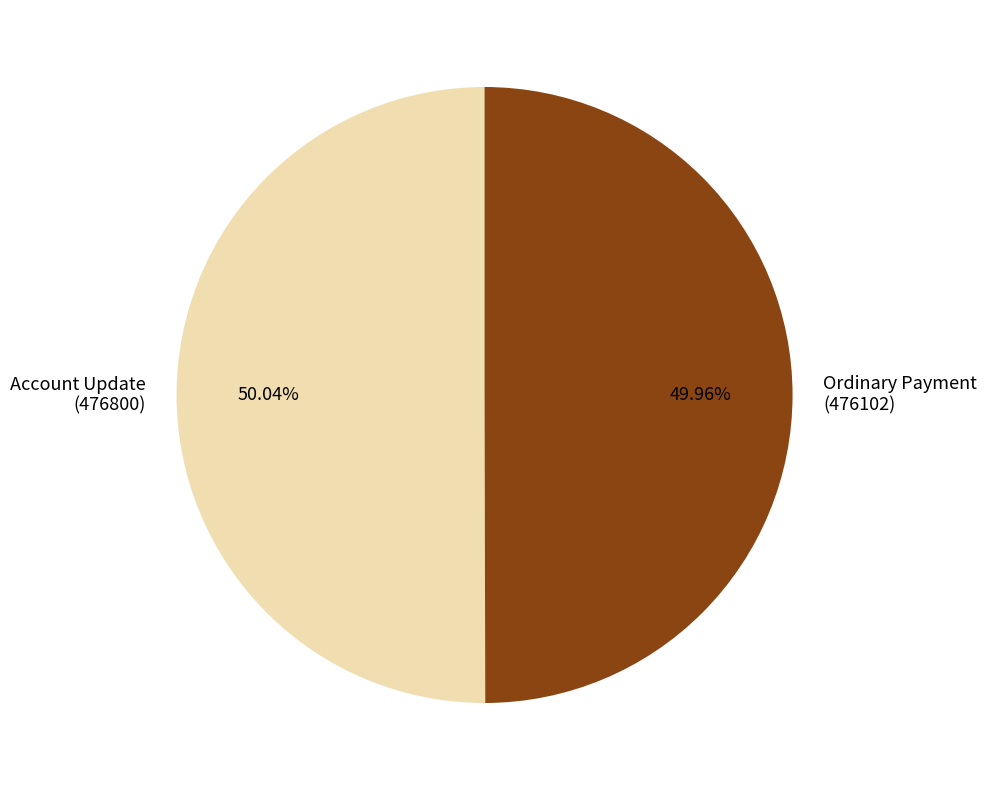

Is the sum of Ordinary Payment and Account Update greater than half?

Yes